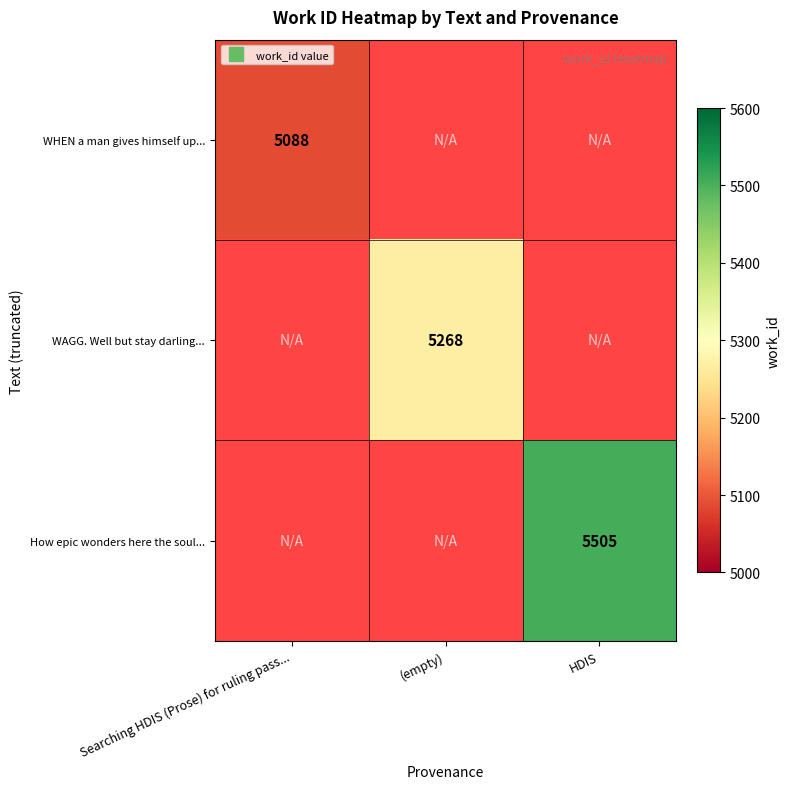

At which category does the chart reach its minimum across all series?

Searching HDIS (Prose) for ruling pass...